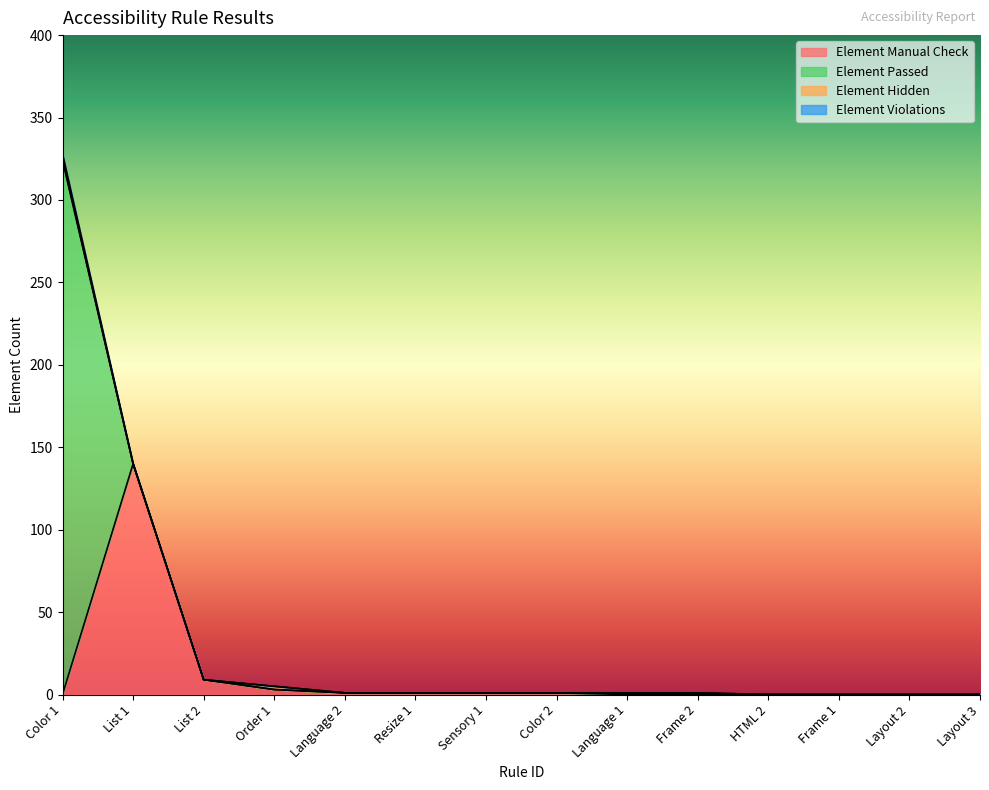

List the series in order of their peak value, lowest first.

Element Hidden, Element Violations, Element Manual Check, Element Passed